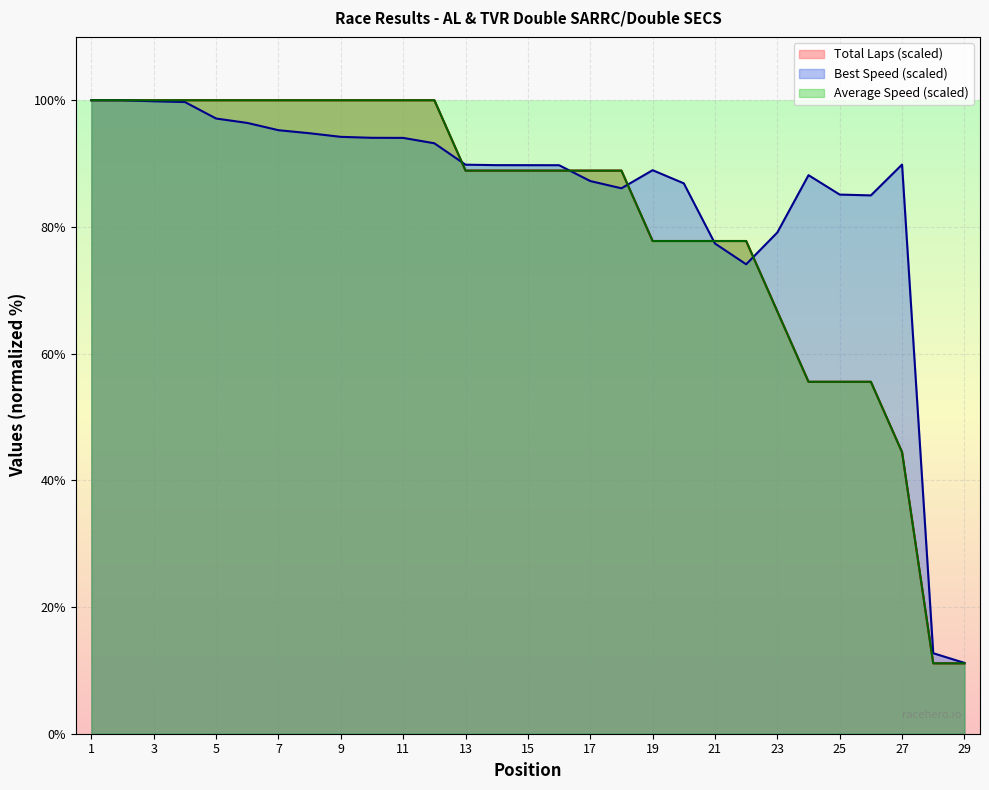

Count the number of data series in this chart.

3